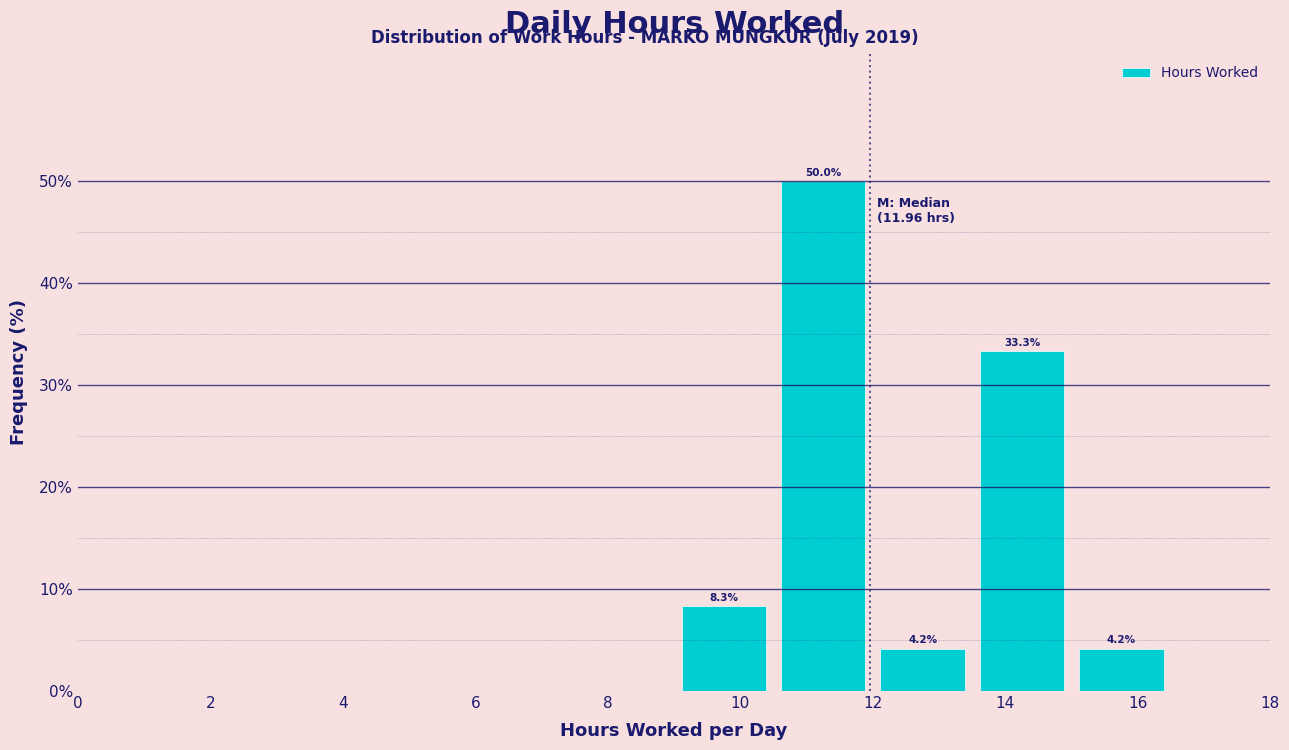

Which range on the x-axis has the tallest bar?

10.5 to 12.0